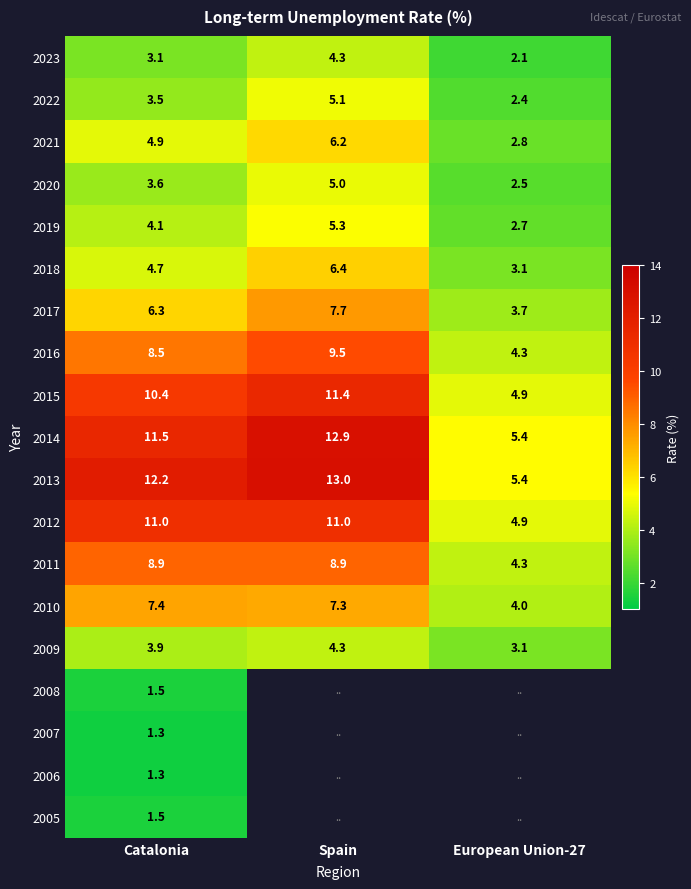

What is the average value of the 2023 series?

3.2